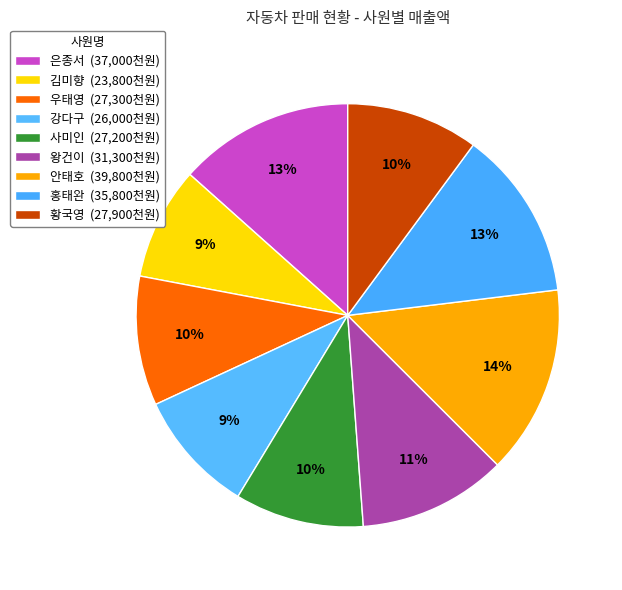

To the nearest percent, what is the difference between the largest and smallest slice percentages?

6%